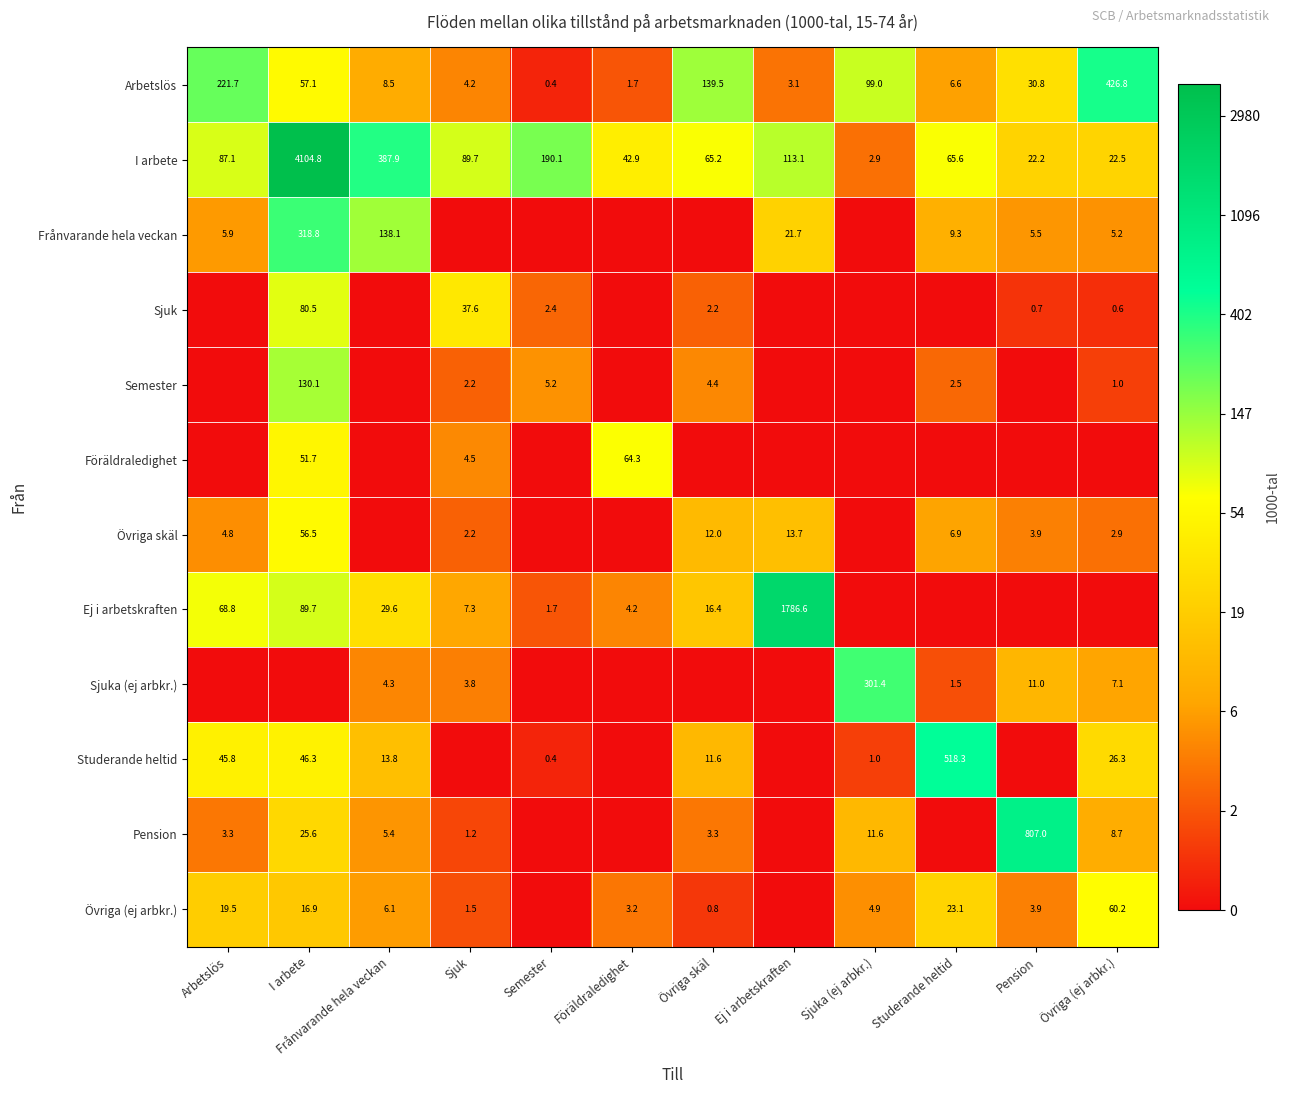

Is the value of Föräldraledighet at I arbete greater than the value of Övriga skäl at Övriga (ej arbkr.)?

Yes